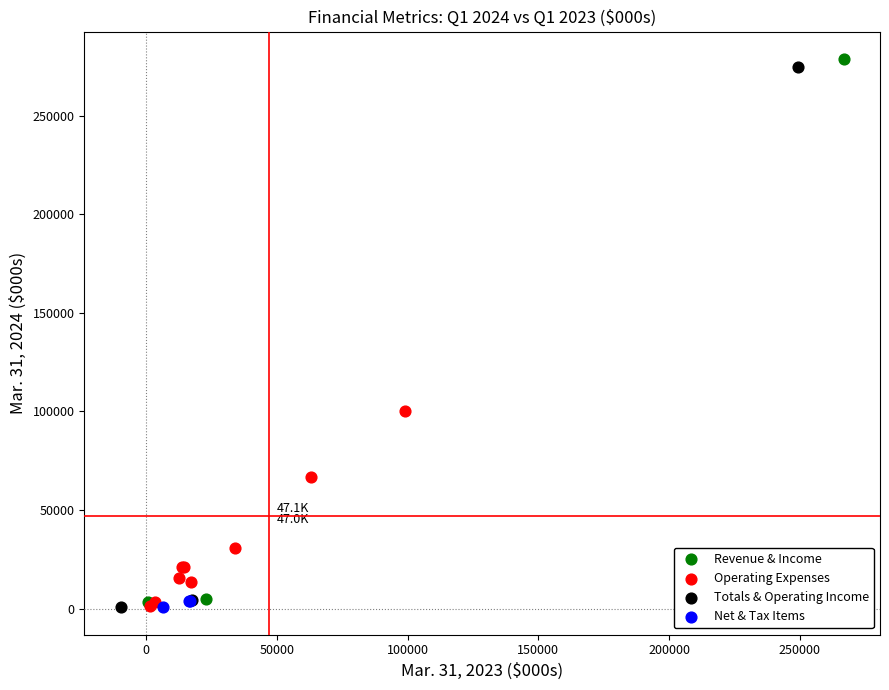

What are all the series names shown in the legend?

Revenue & Income, Operating Expenses, Totals & Operating Income, Net & Tax Items